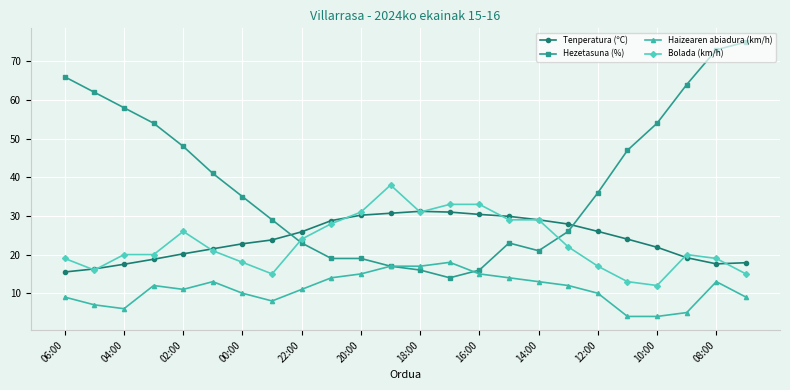

At how many categories does at least one series exceed 17?

24